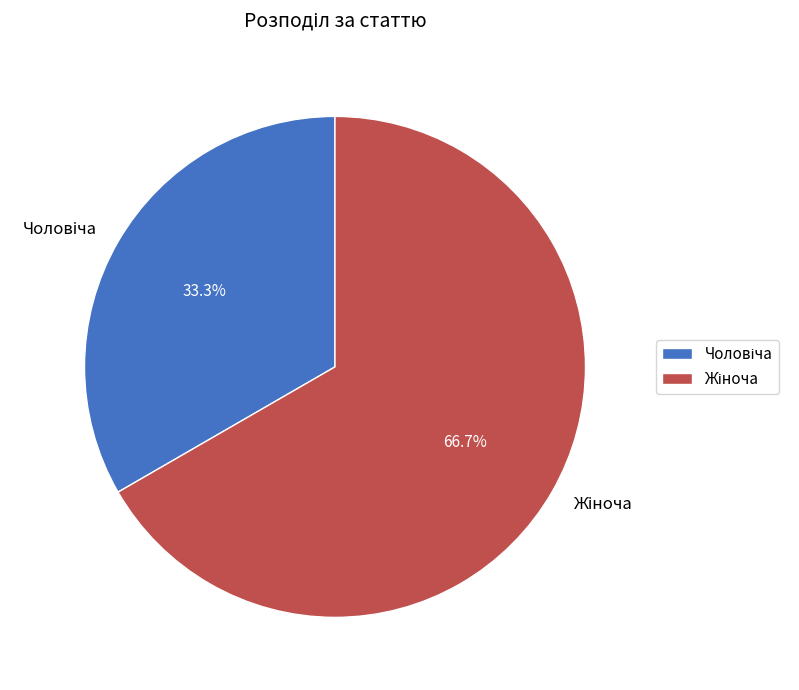

Is there any slice that represents more than half of the pie?

Yes